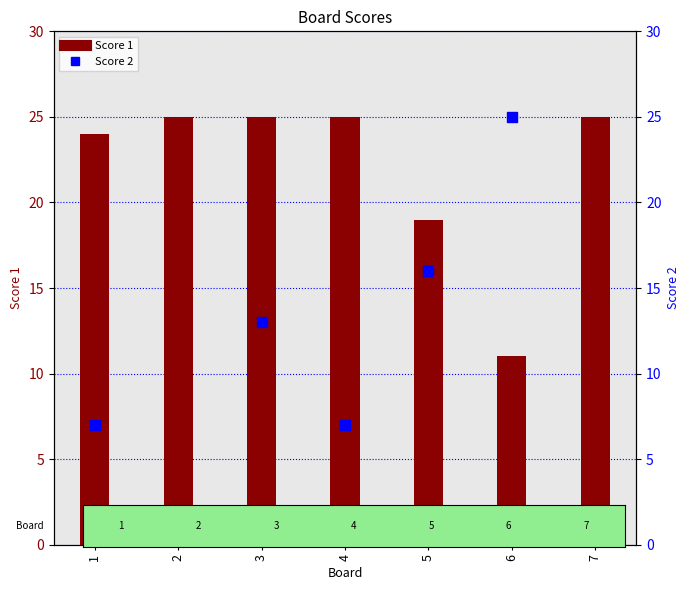

Which series contains the highest Y value?

Score 1